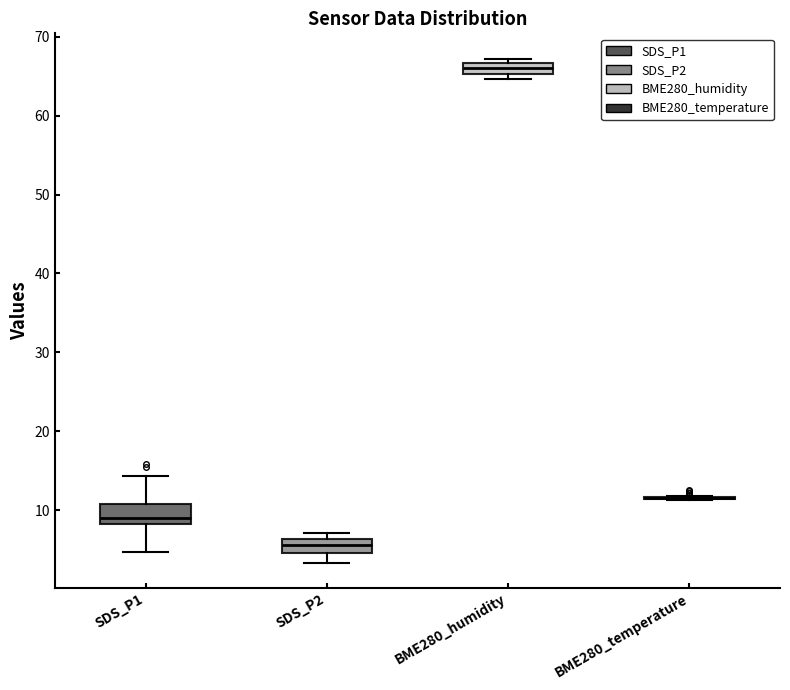

Where is the lower edge of the box for BME280_humidity on the y-axis? The values are not printed on the chart, so give them approximately, as read against the axis.

65